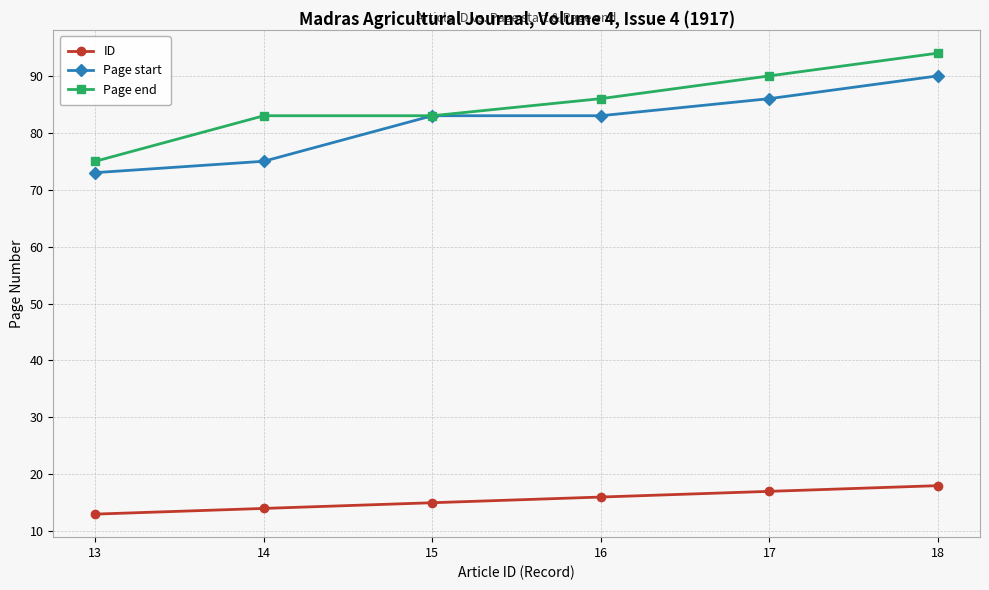

Which series has the largest range (max minus min)?

Page end